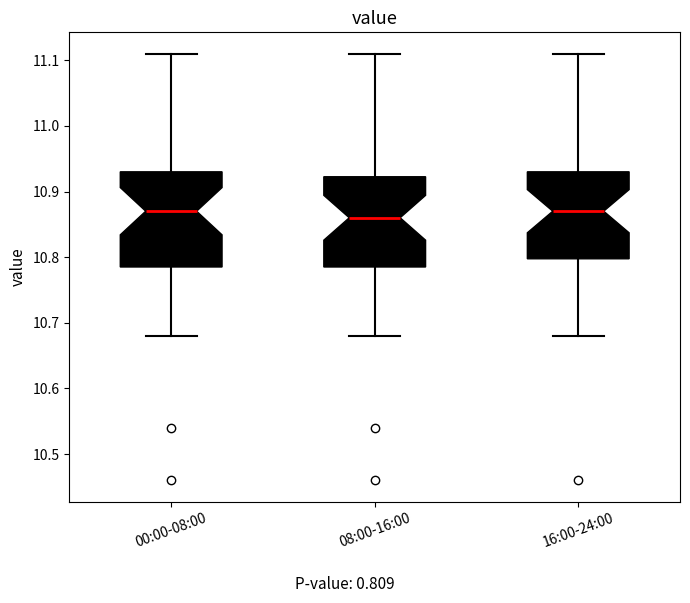

Reading left to right, transcribe this box plot: for each box, give where its median line is, the range the box spans, and where its two whiskers end, as read against the y-axis. The values are not printed on the chart, so give them approximately, as read against the axis.

00:00-08:00: median 10.87, box 10.79 to 10.93, whiskers 10.68 to 11.11
08:00-16:00: median 10.86, box 10.79 to 10.92, whiskers 10.68 to 11.11
16:00-24:00: median 10.87, box 10.80 to 10.93, whiskers 10.68 to 11.11